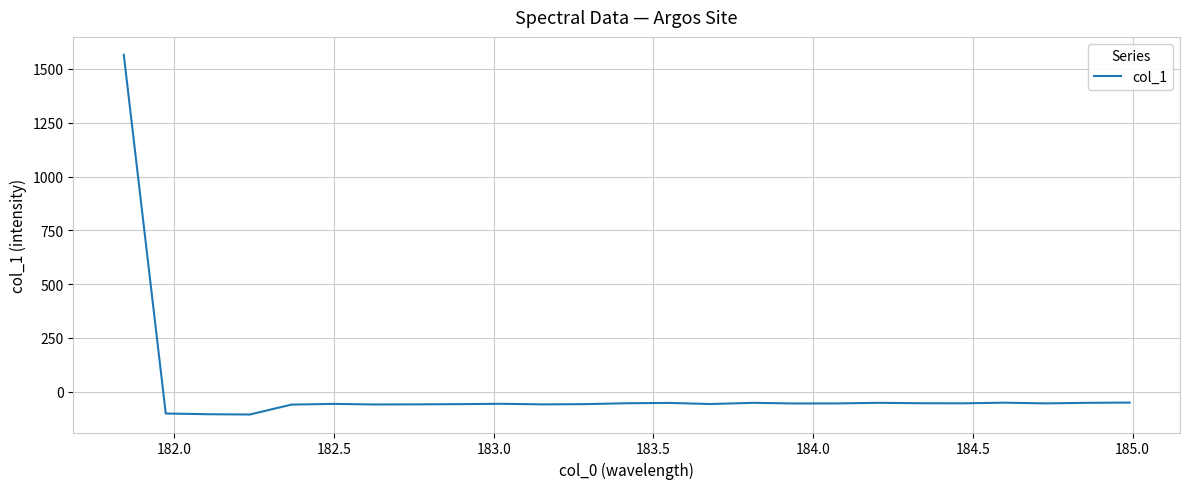

What is the smallest value displayed?

-105.9